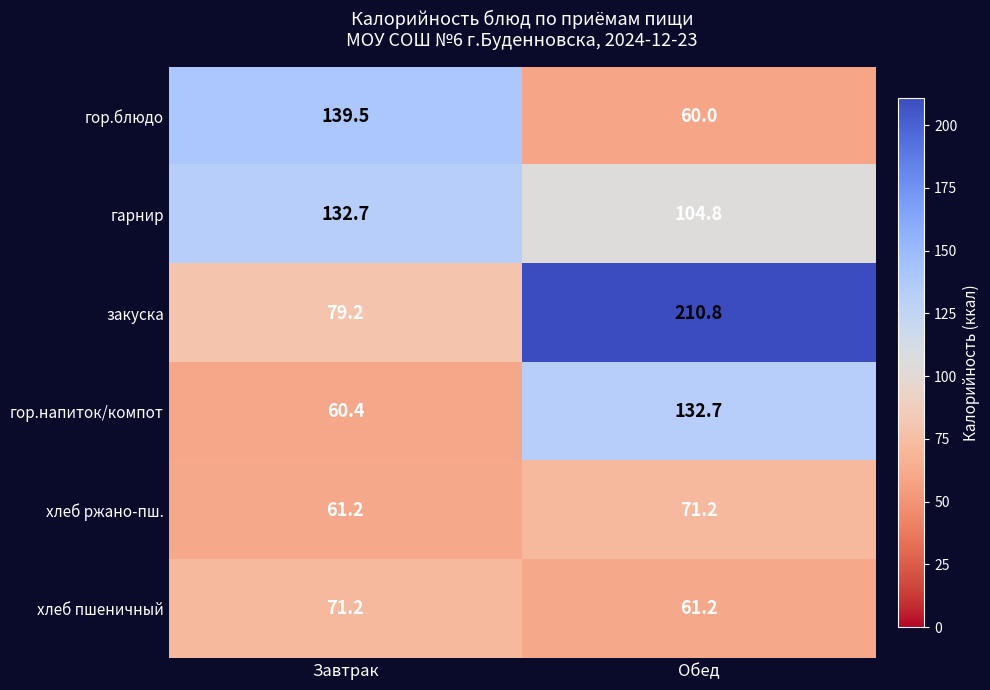

What is the total value across all series at Обед?

640.7